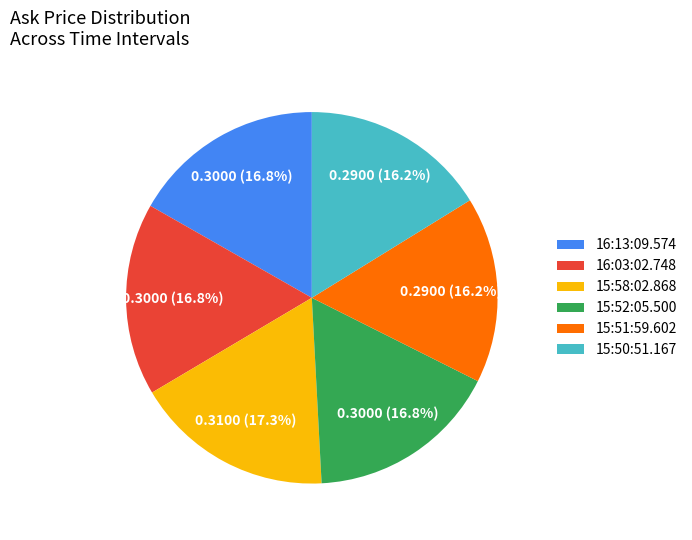

What is the largest slice in the pie chart?

15:58:02.868